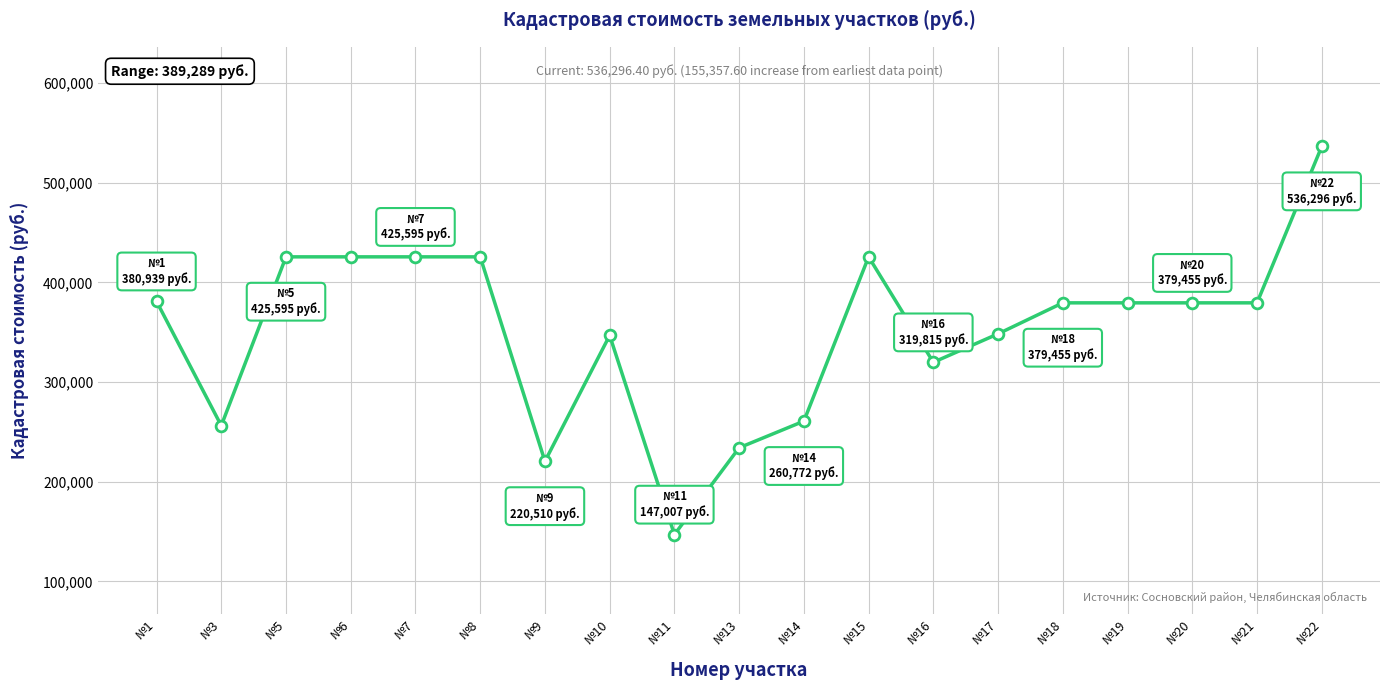

What is the ratio of the value at №11 to the value at №13?

0.6